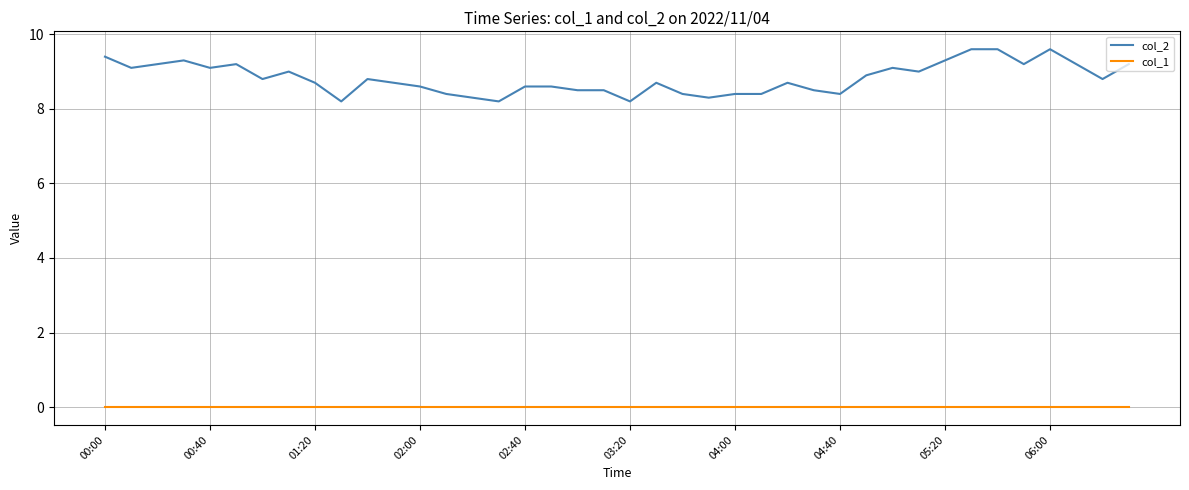

Rank the series by their maximum value, from highest to lowest.

col_2, col_1